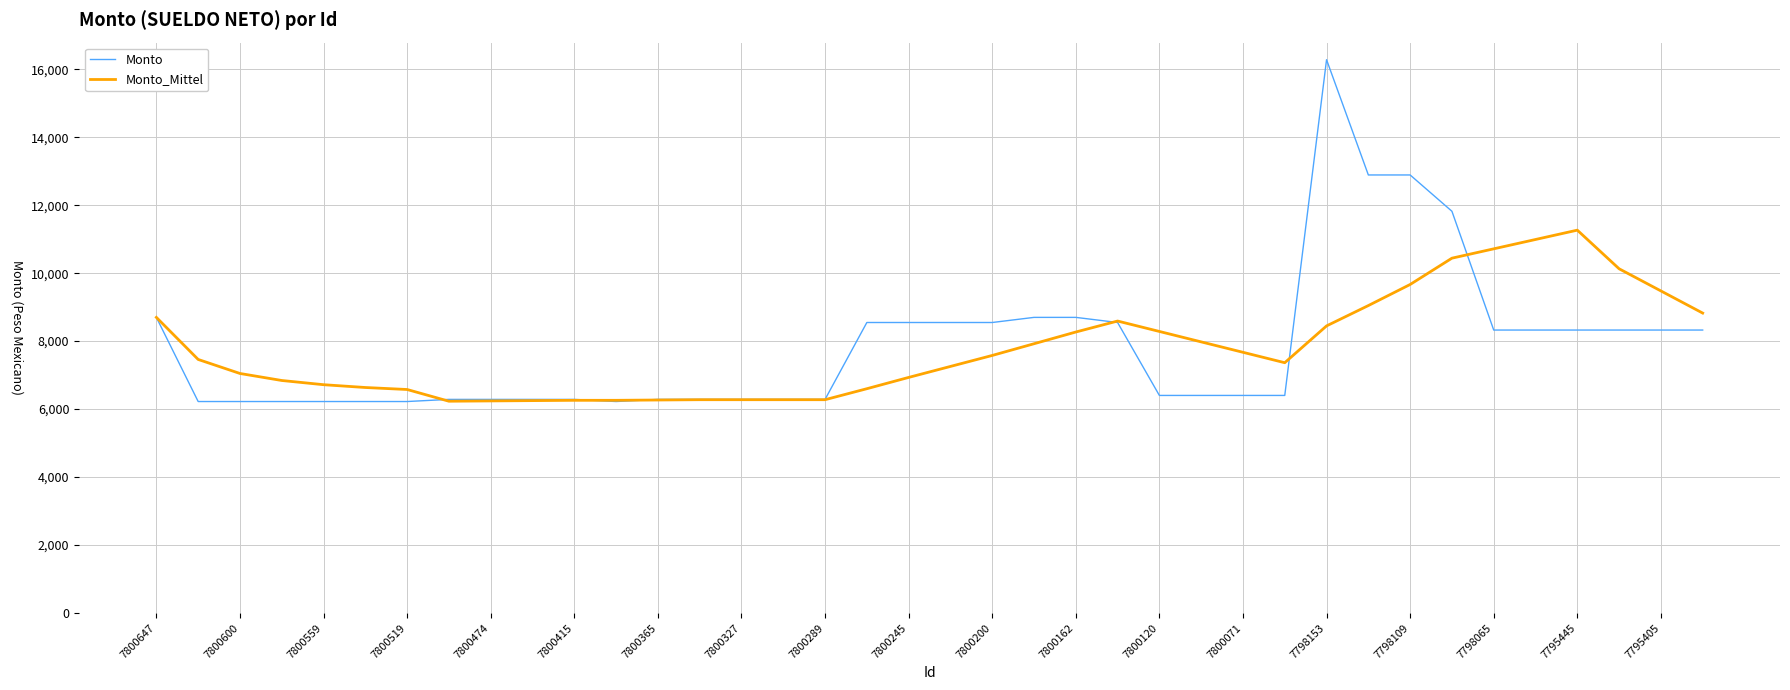

What is the minimum value shown in the chart?

6223.2